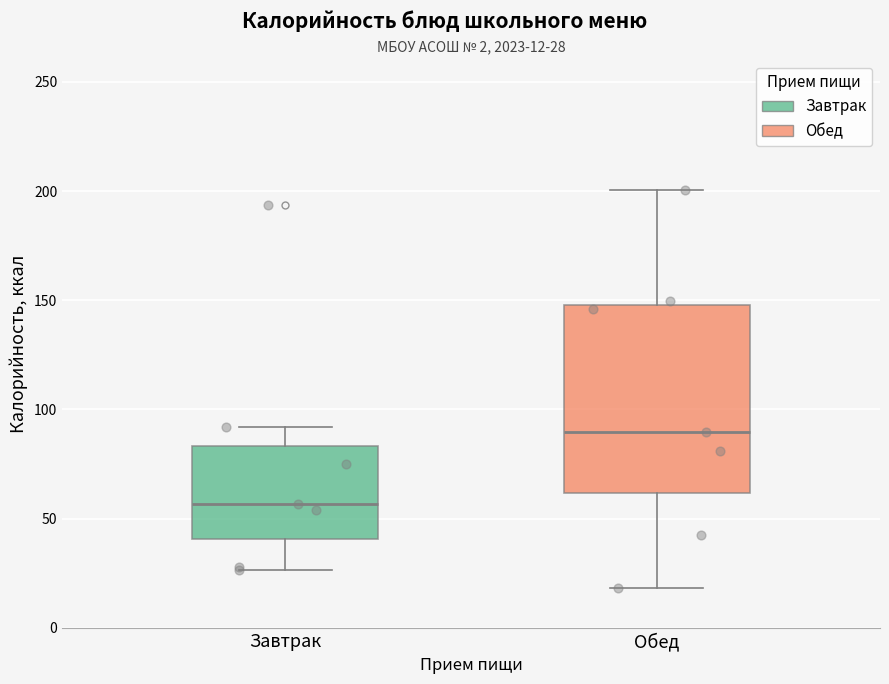

Comparing the boxes themselves (not the whiskers), which one is the tallest?

Обед